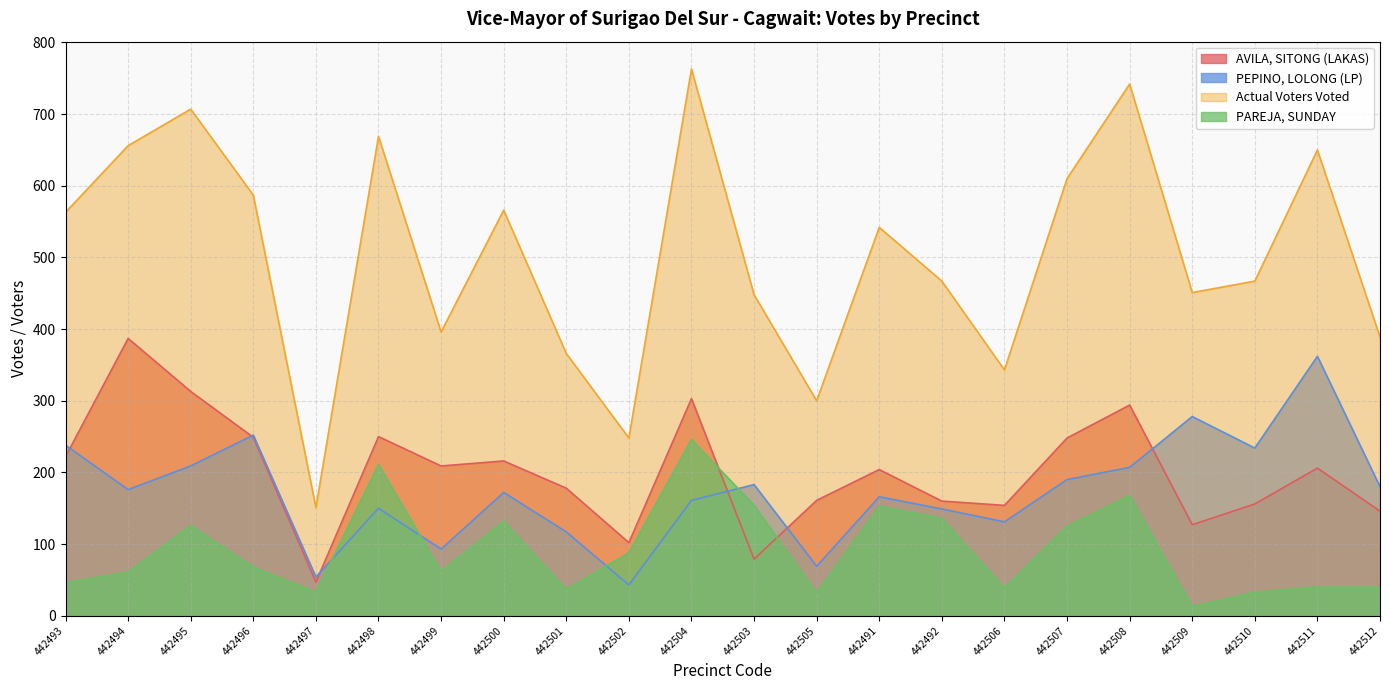

What is the average value of the Actual Voters Voted series?

504